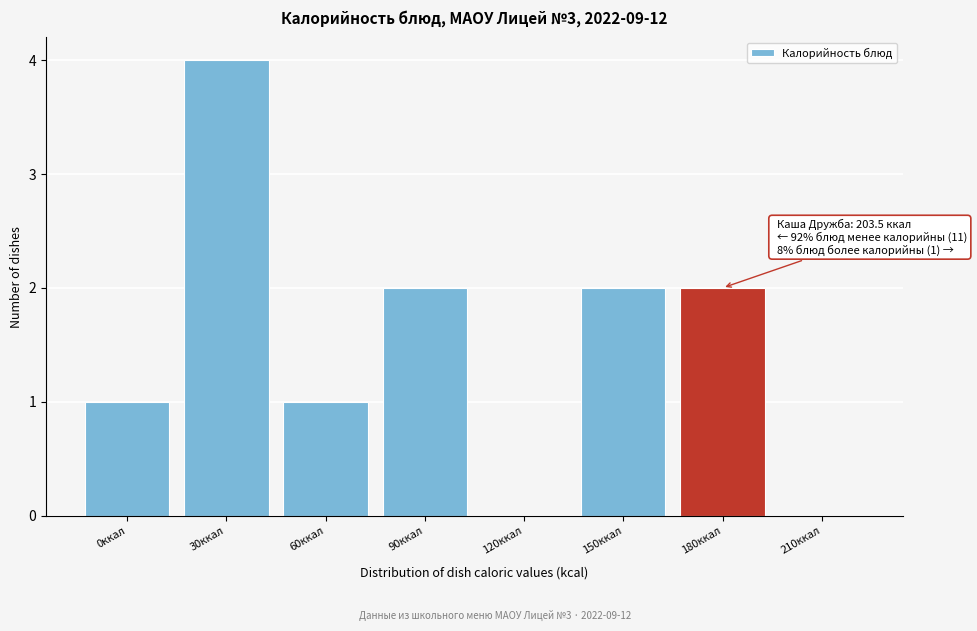

Reading left to right, transcribe all the data shown in this chart.

0ккал=1	30ккал=4	60ккал=1	90ккал=2	120ккал=0	150ккал=2	180ккал=2	210ккал=0